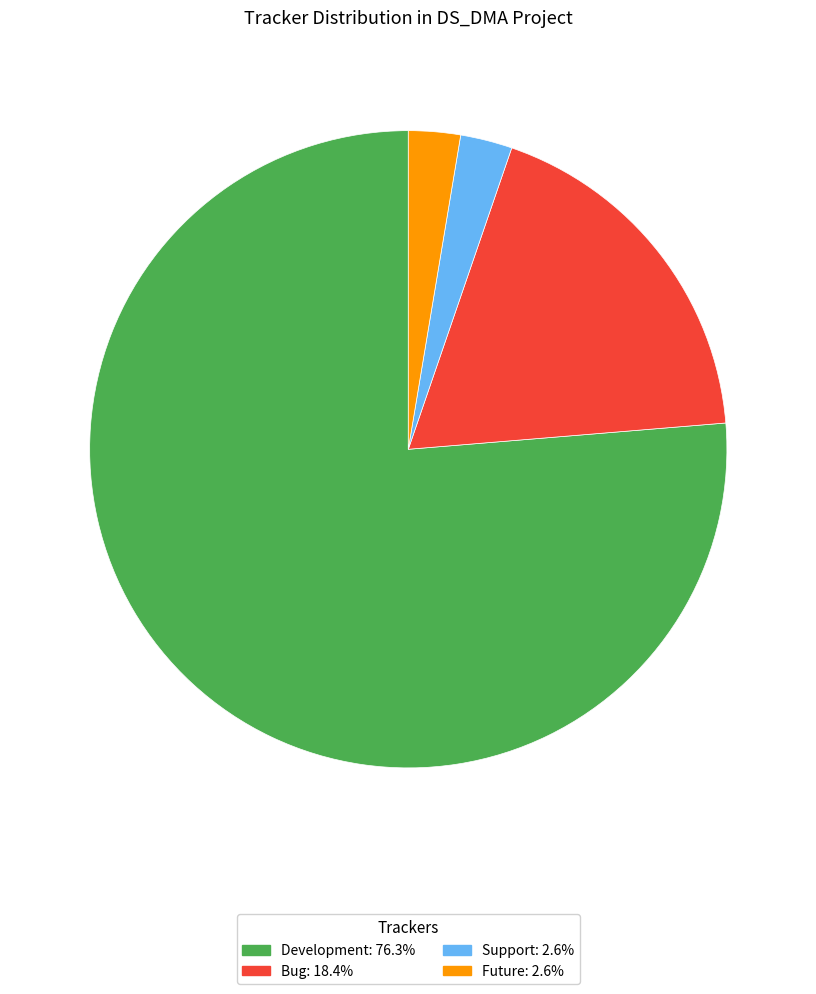

Which slice represents more than half of the pie?

Development